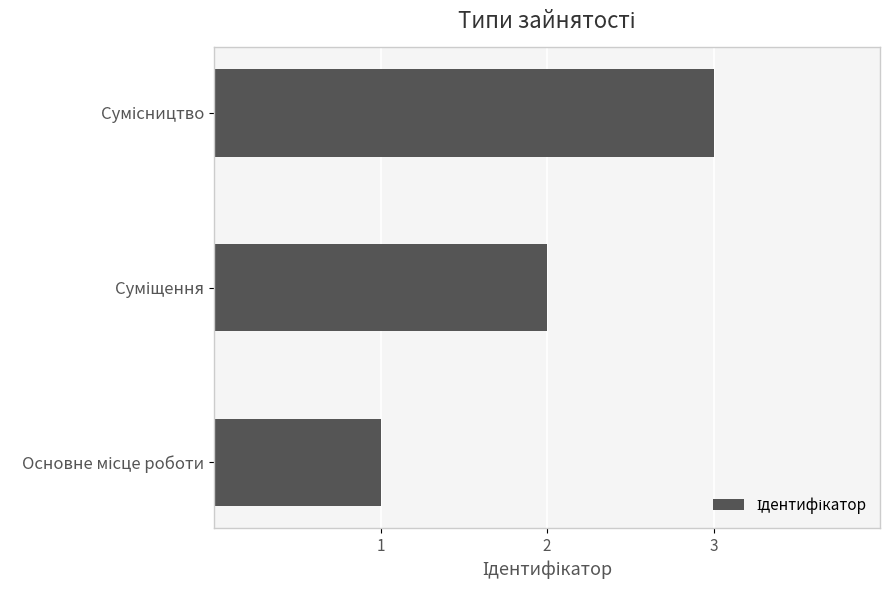

What is the greatest value displayed?

3